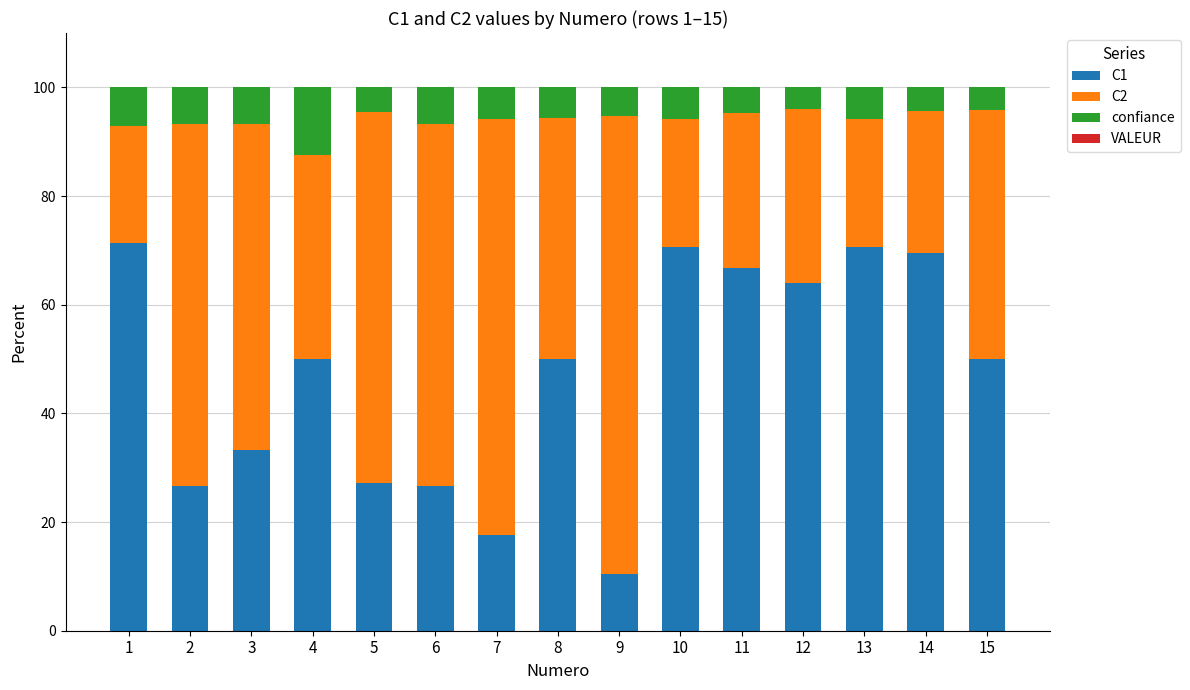

True or false: C1 has a value of 15.3 at 12.

False